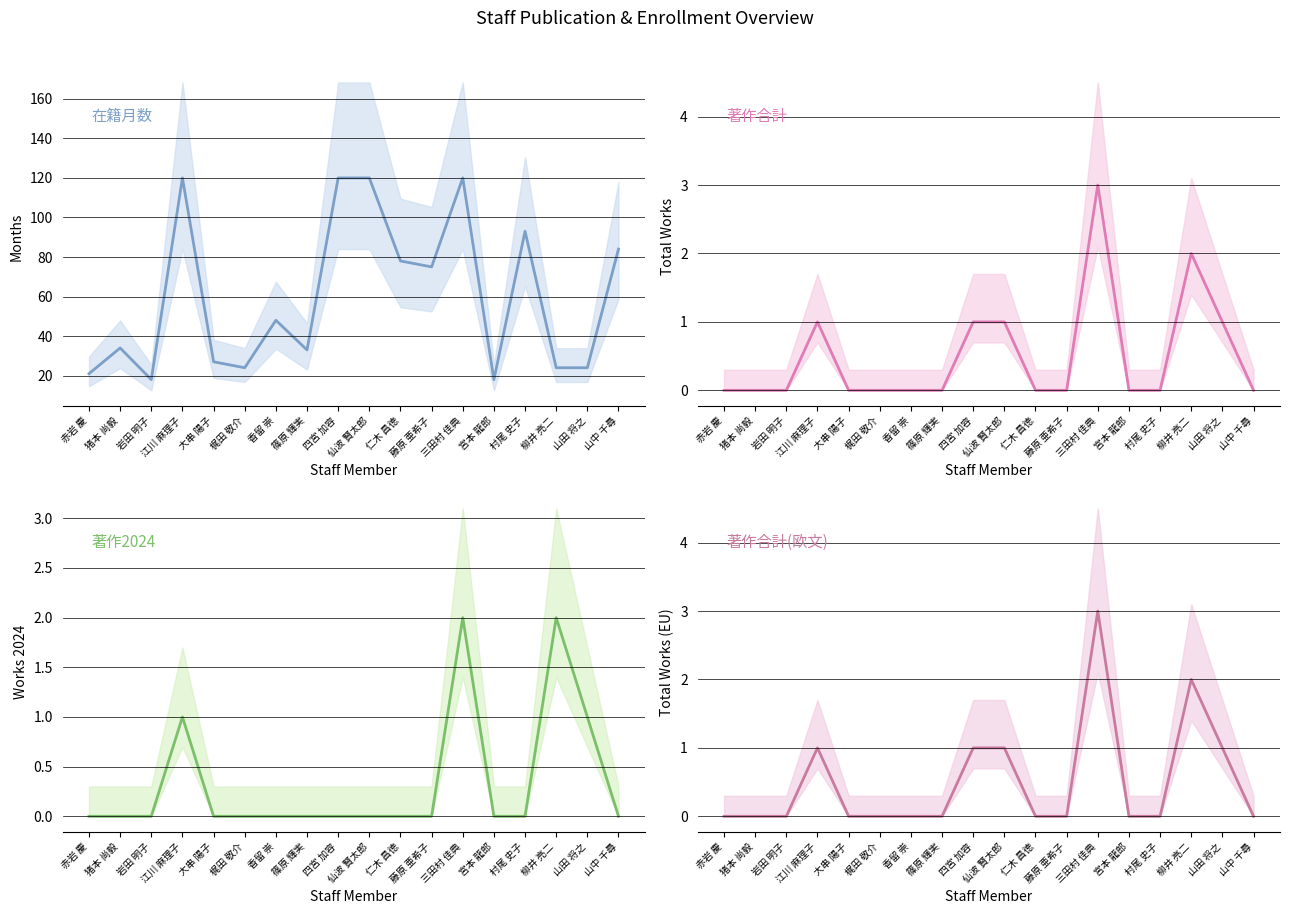

The value of 著作合計(欧文) at 仙波 賢太郎 is 1. True or false?

True